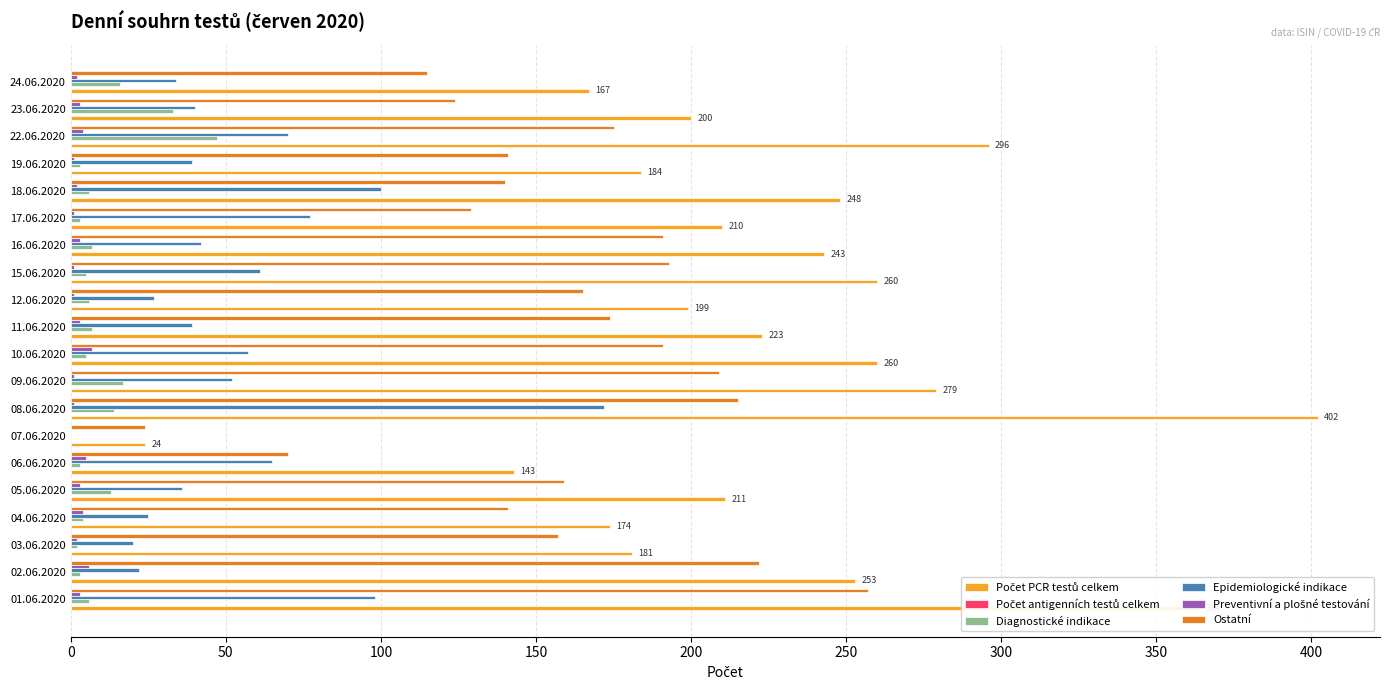

Is it true that Diagnostické indikace equals 3 at 02.06.2020?

True